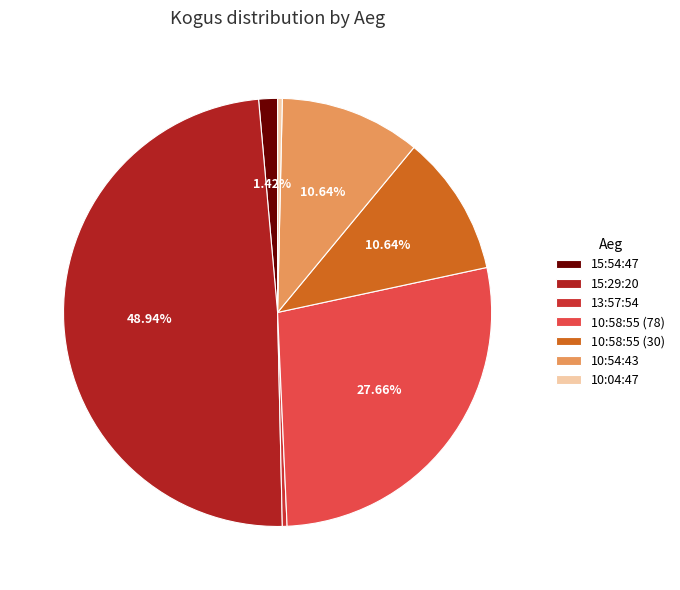

To the nearest percent, what percentage of the pie is 15:29:20?

49%